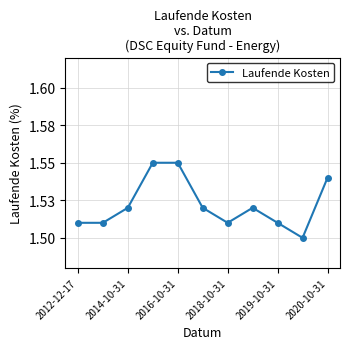

At which label is the value closest to 1?

9